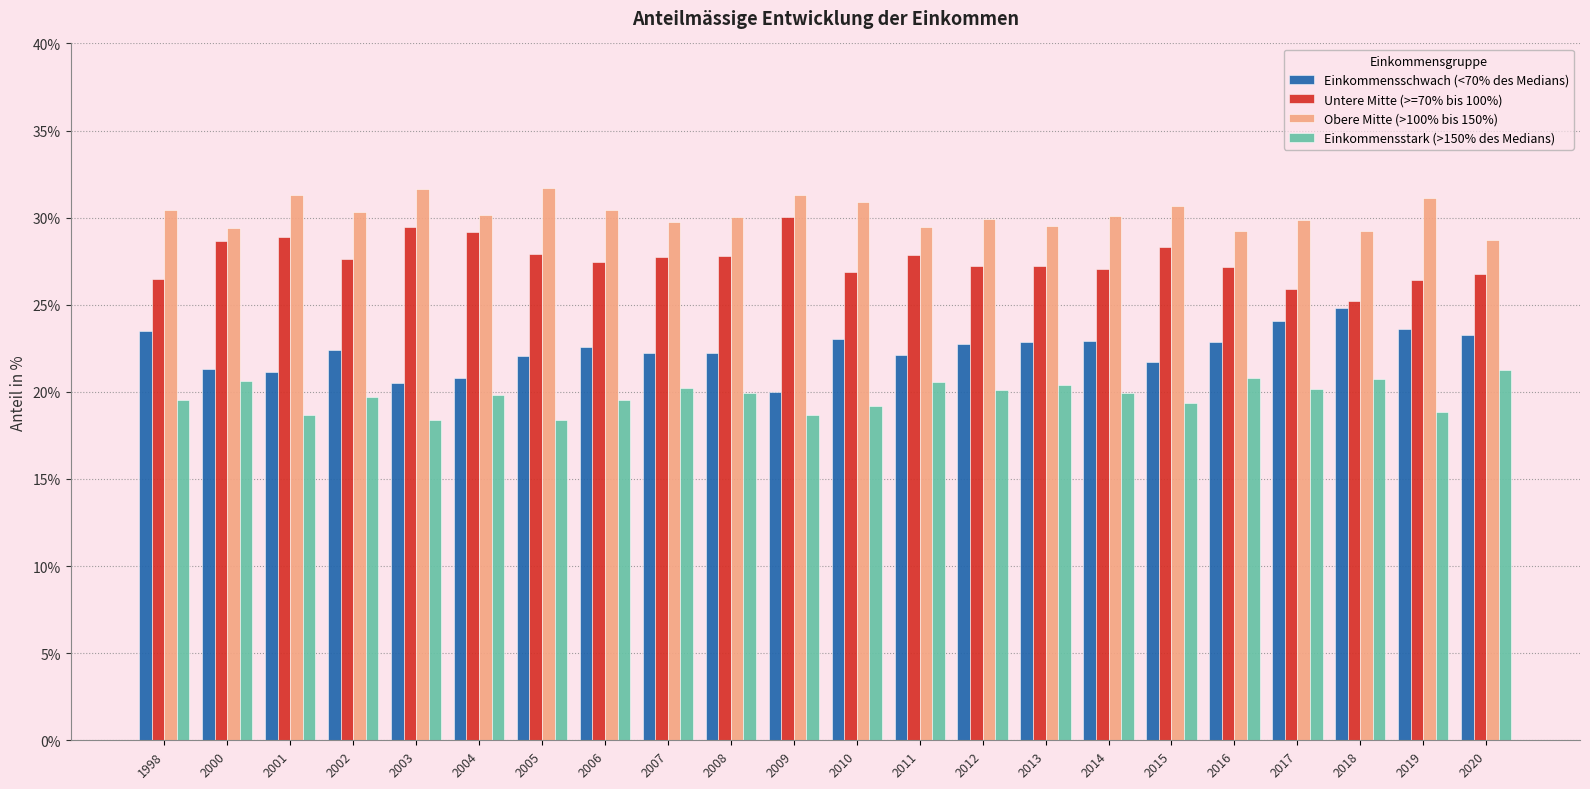

Is it true that Einkommensstark (>150% des Medians) equals 28.1 at 1998?

False